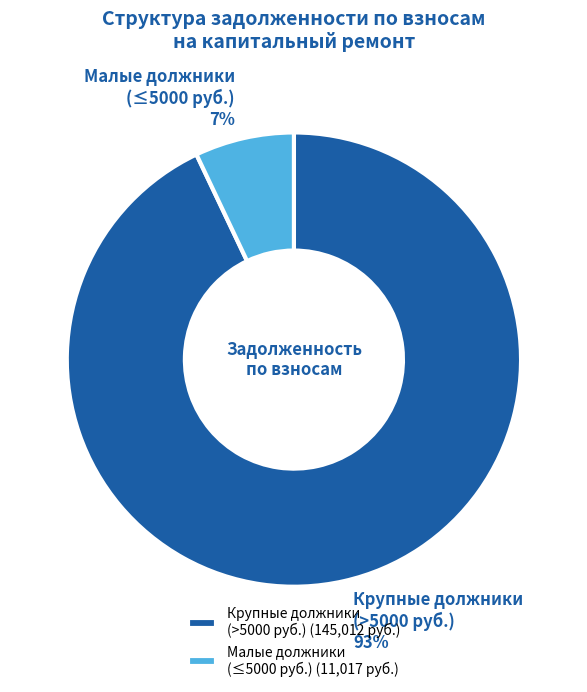

True or false: Малые должники (≤5000 руб.) accounts for 18% of the total.

False